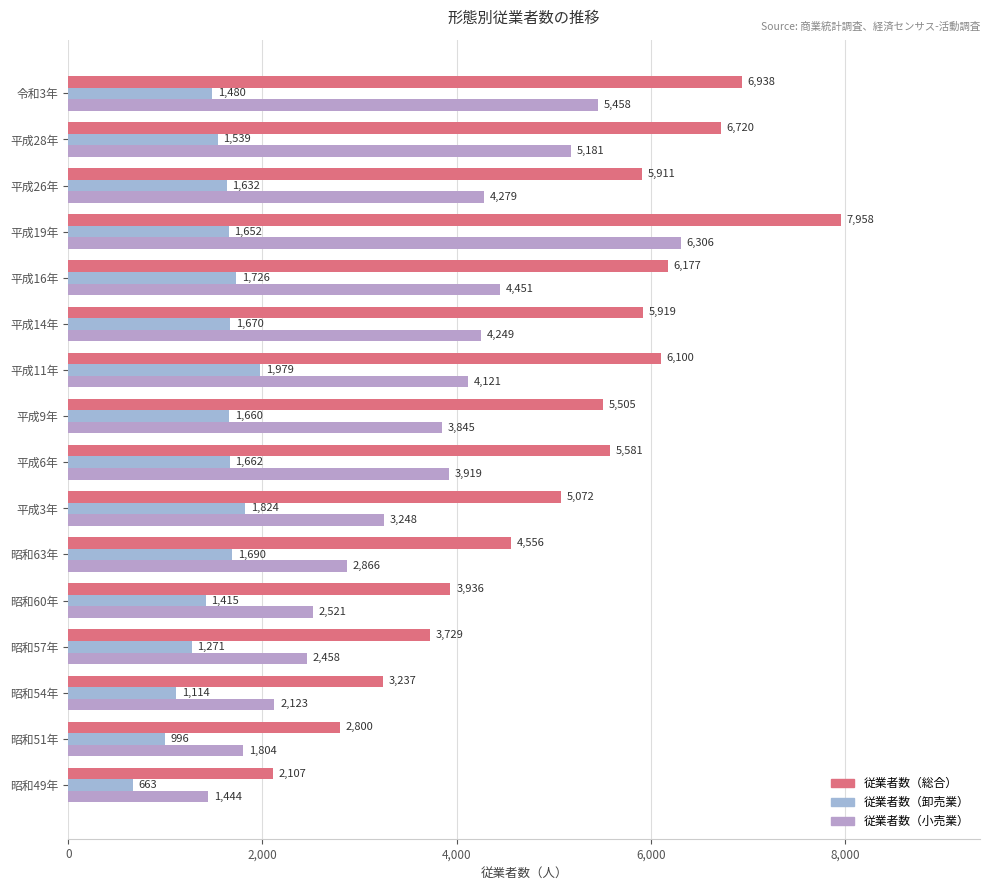

What is the minimum value for 従業者数（卸売業）?

663